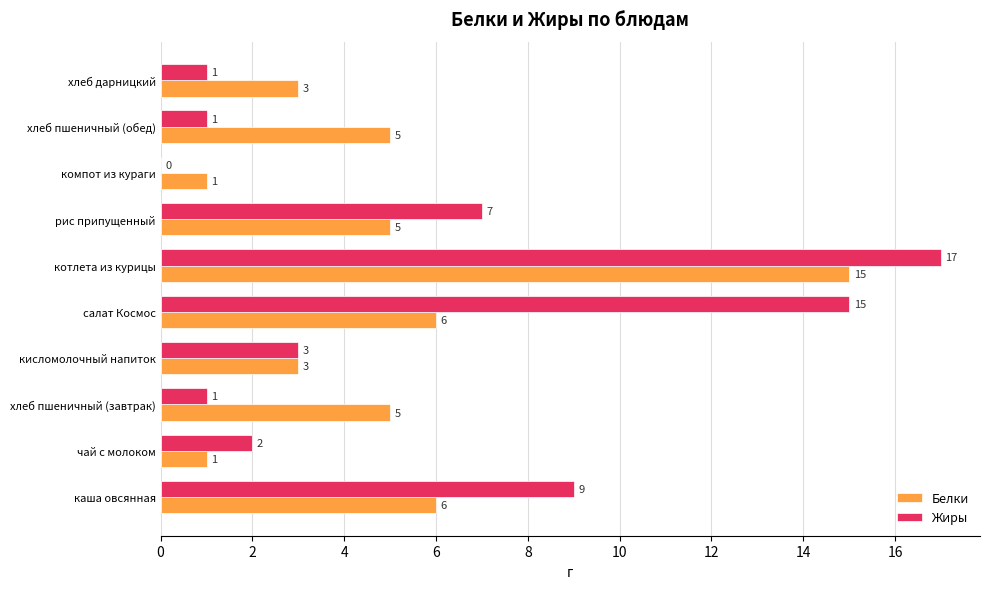

What is the greatest value displayed?

17